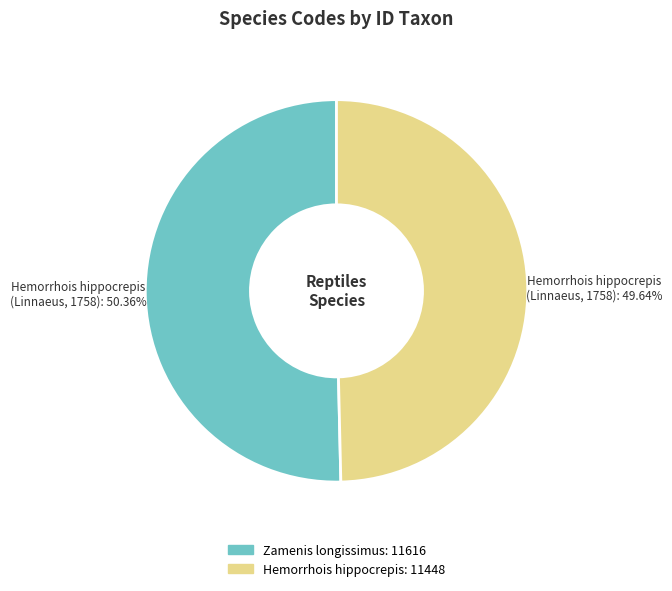

Does any single category account for the majority?

Yes